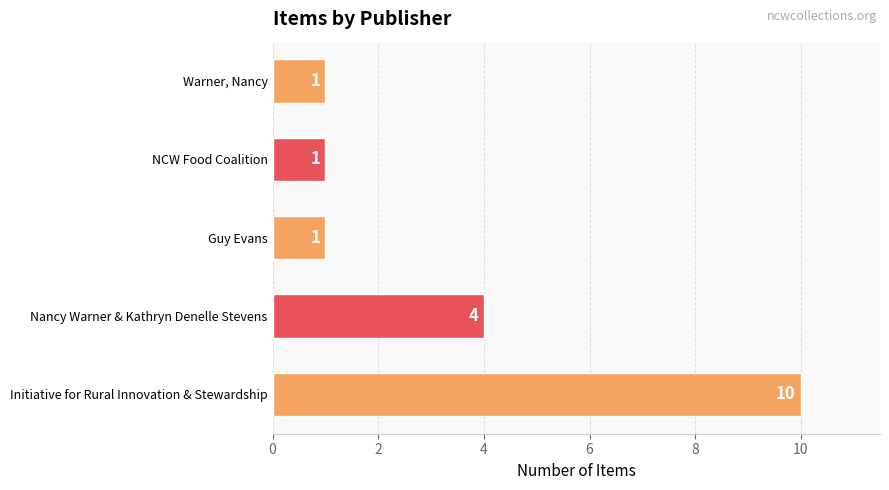

What is the change in value from Initiative for Rural Innovation & Stewardship to Nancy Warner & Kathryn Denelle Stevens?

-6